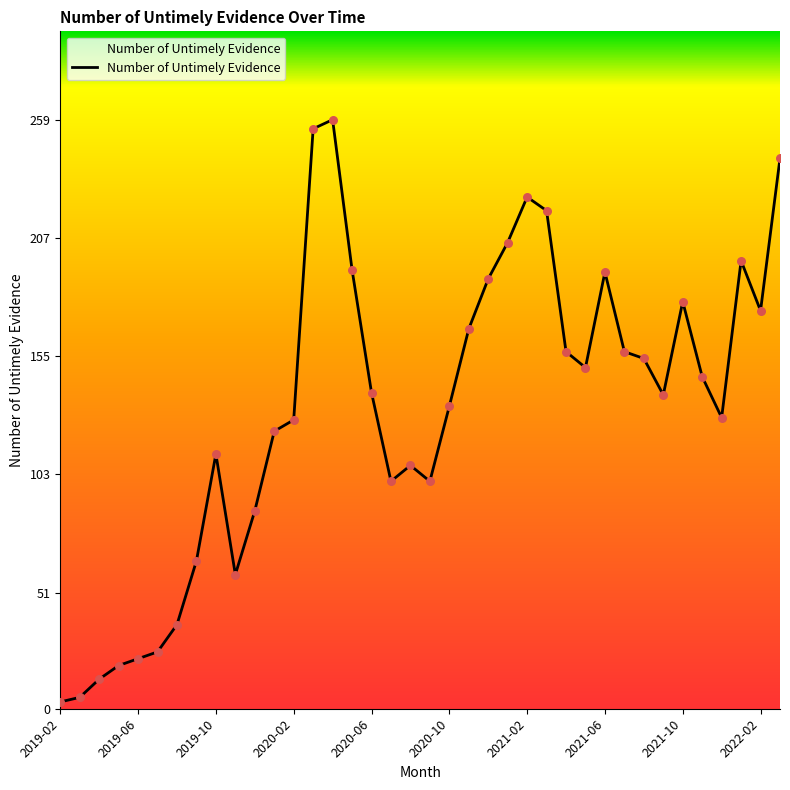

What is the difference between the maximum and minimum values?

256